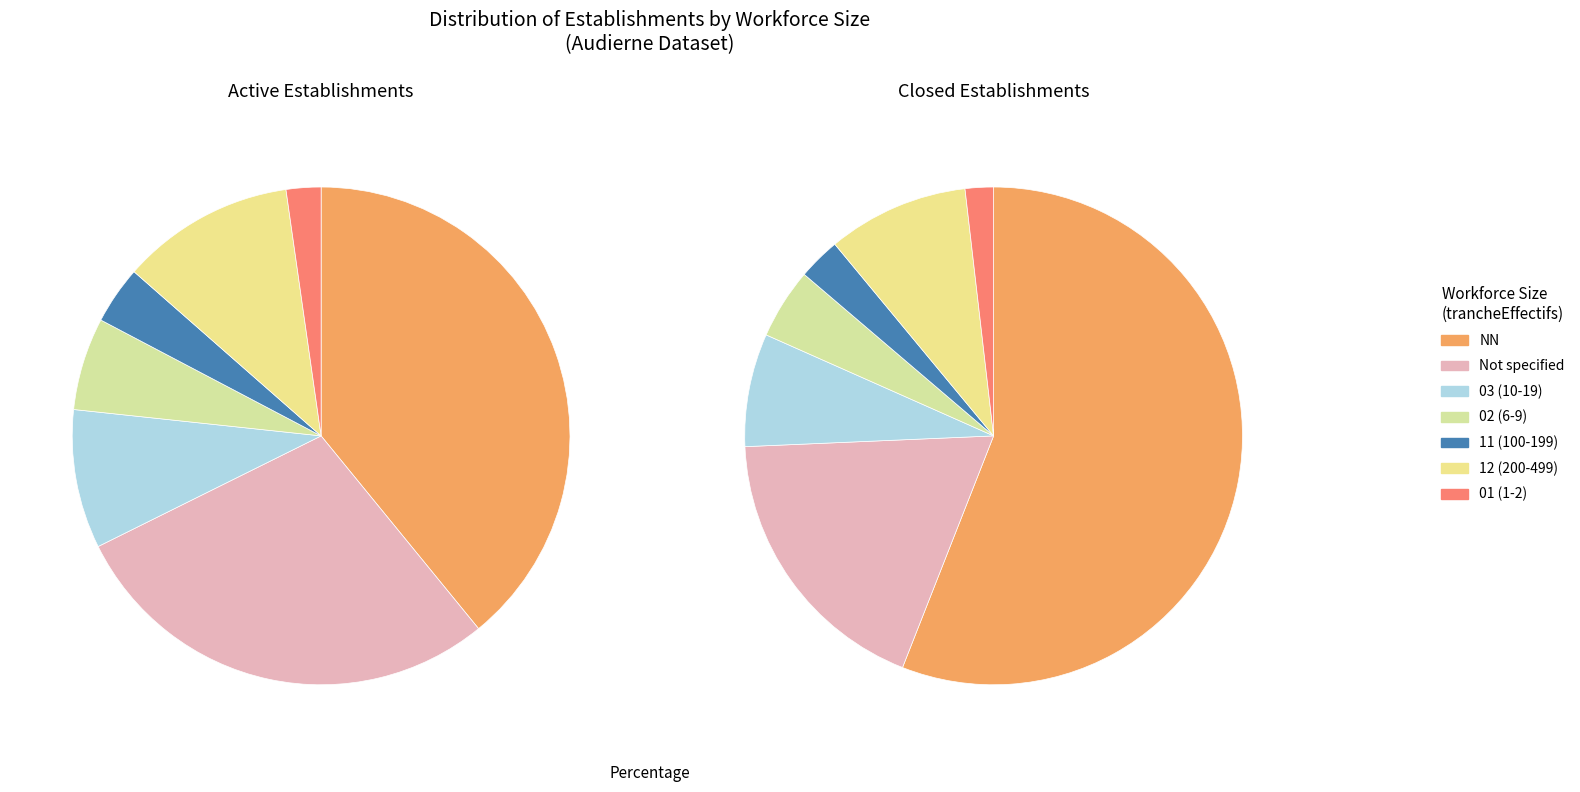

Is  the majority of the pie?

No